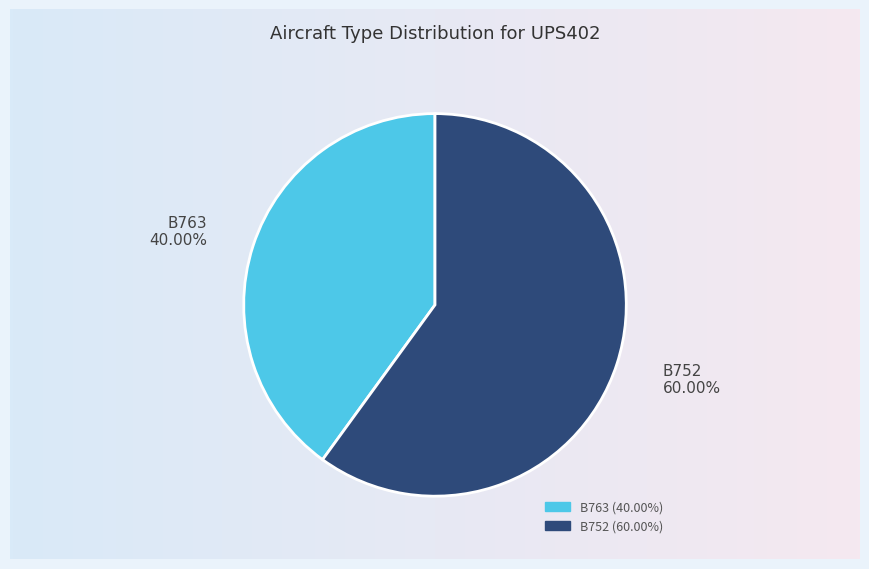

Approximately how many times larger is the value at B752 compared to B763?

1.5